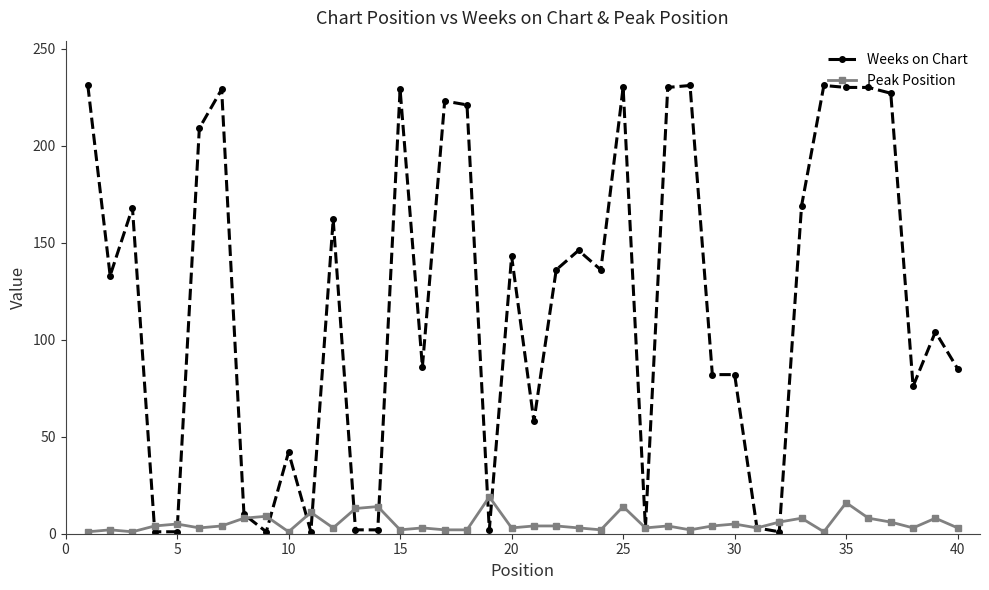

Which series has the largest range (max minus min)?

Weeks on Chart